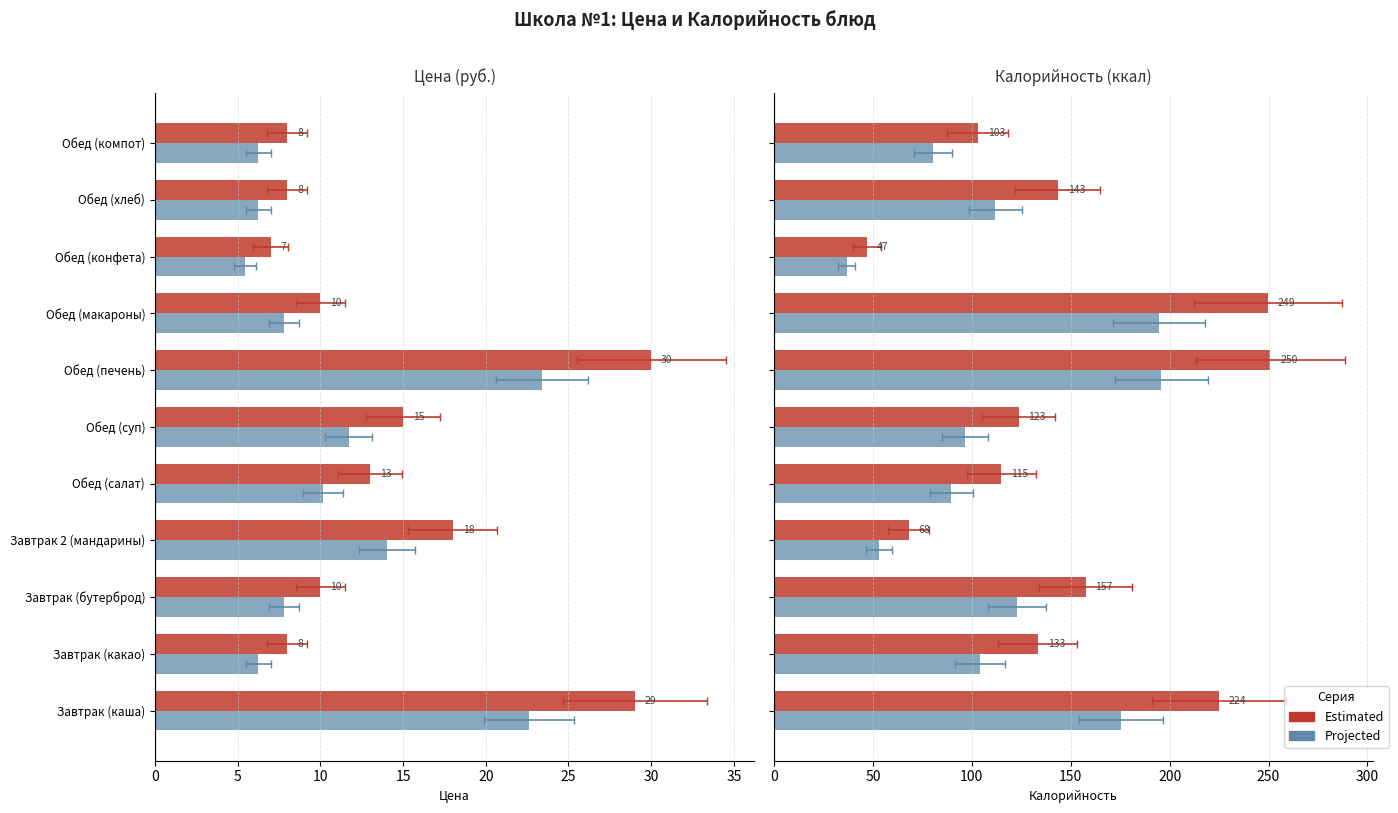

How many groups of bars are there?

11